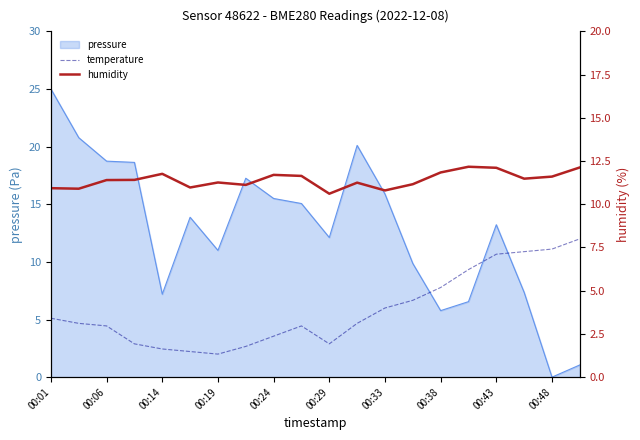

What position from the left is 00:06?

3